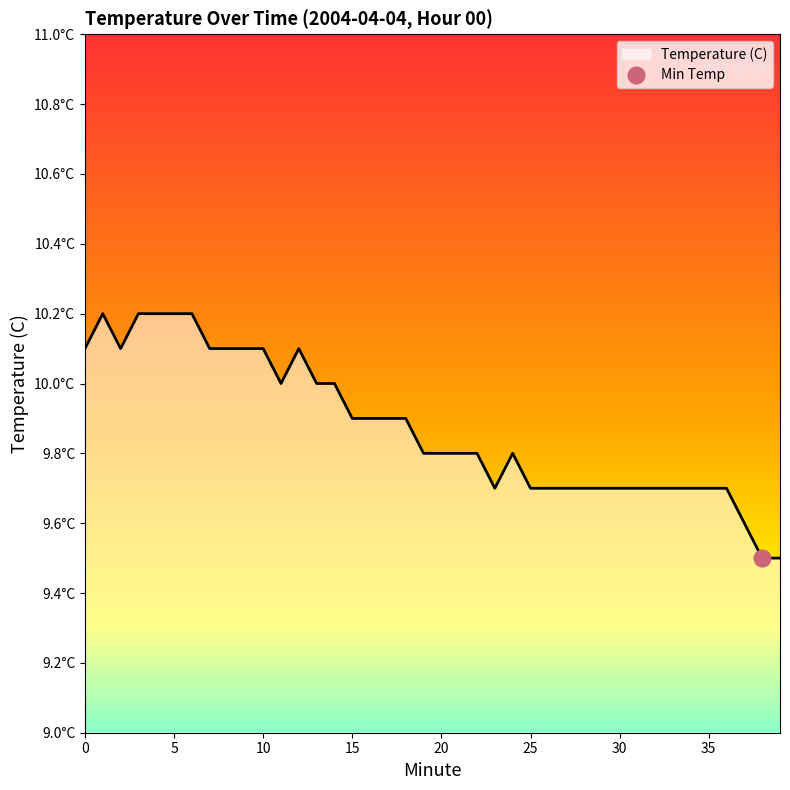

What is the ratio of the value at 39 to the value at 34?

1.0